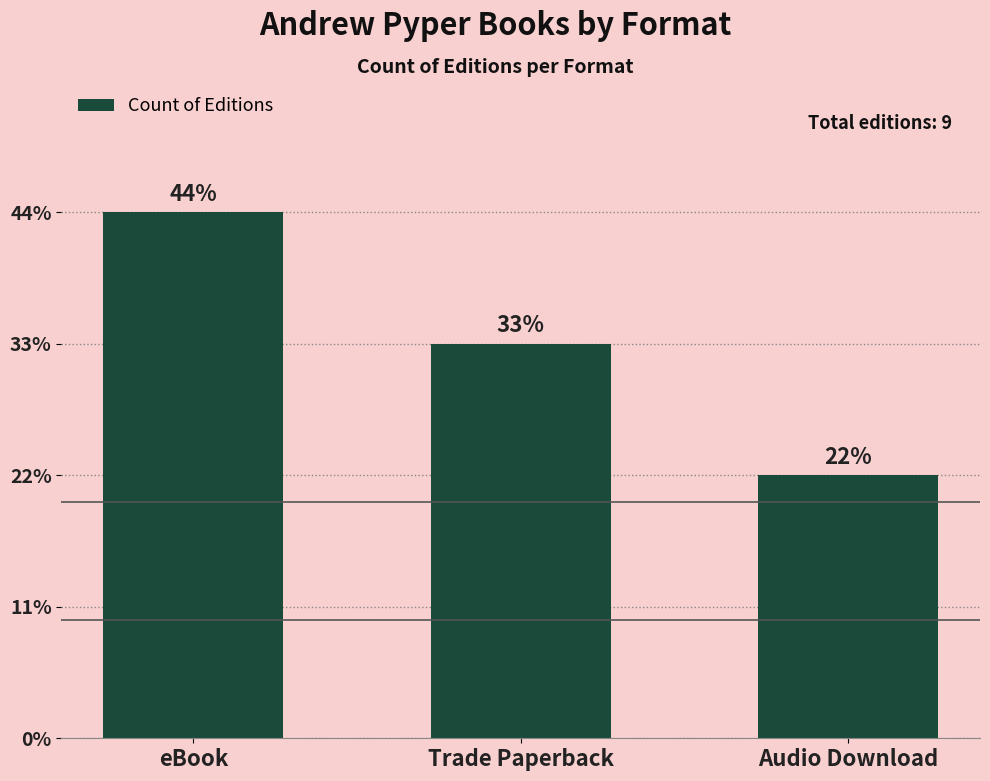

Reading left to right, list all the values displayed in this chart.

eBook=4	Trade Paperback=3	Audio Download=2